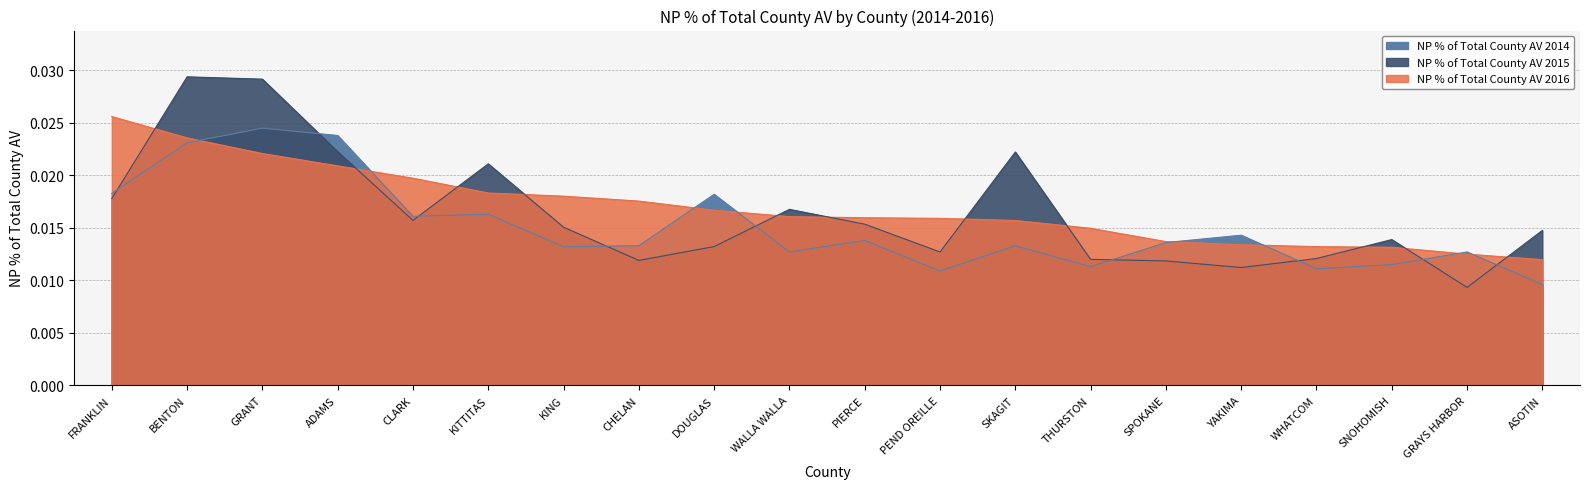

After their last crossing, which series has the higher values: NP % of Total County AV 2016 or NP % of Total County AV 2015?

NP % of Total County AV 2015